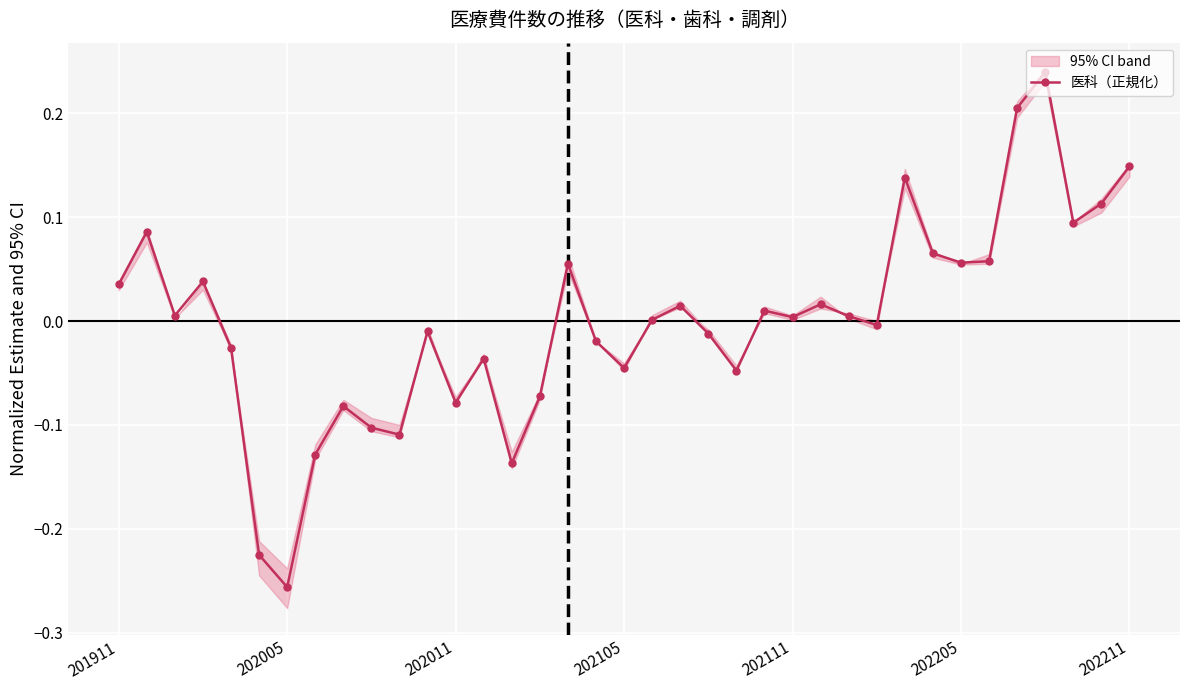

What is the minimum value shown in the chart?

-0.3